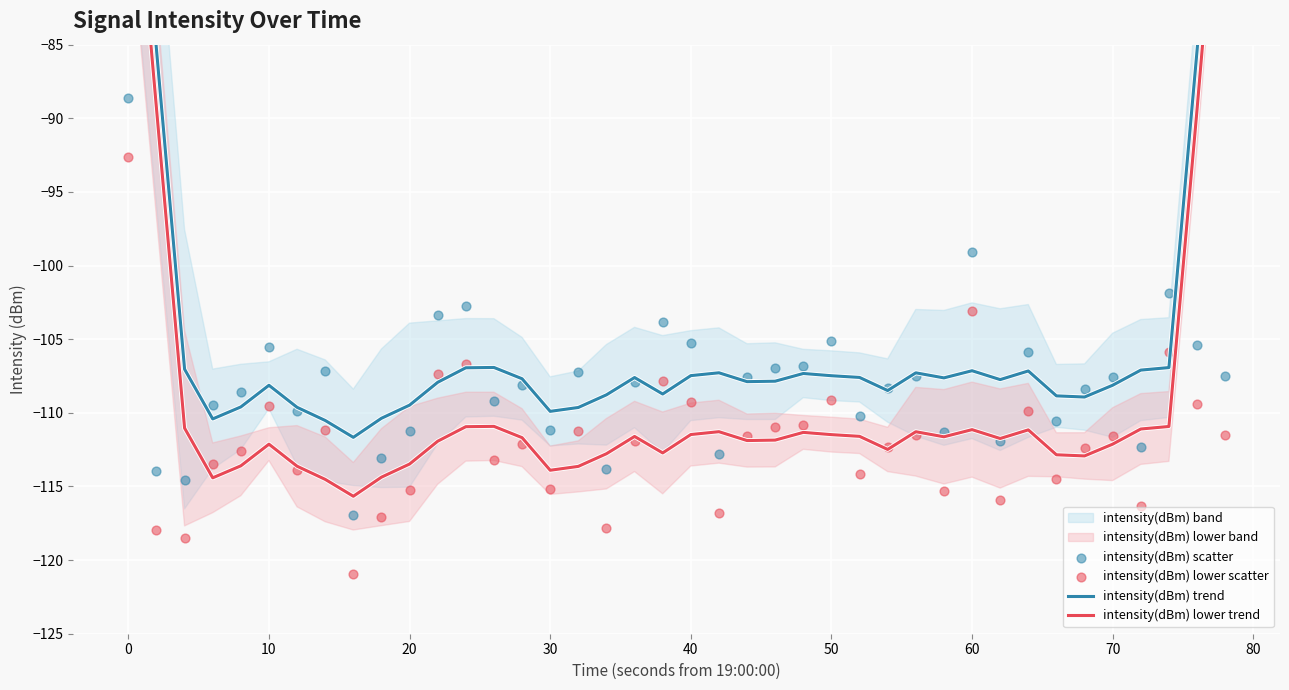

At how many categories does at least one series exceed -71?

2